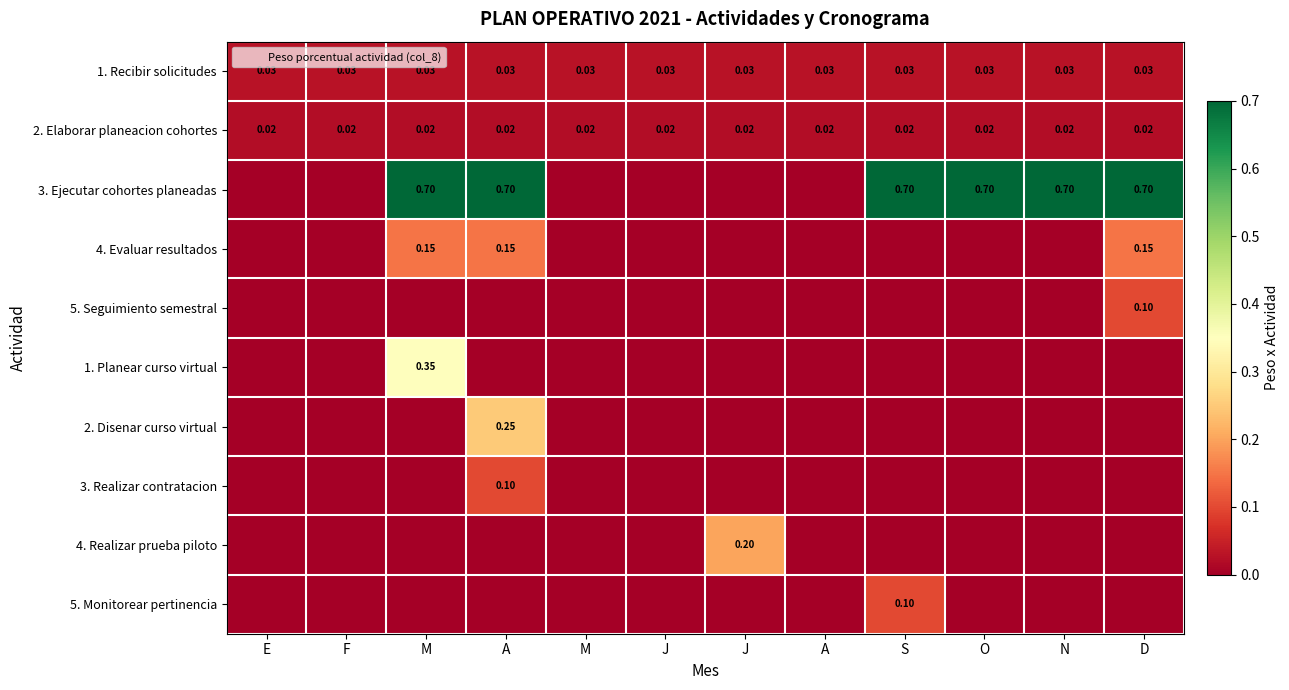

Is the value of 4. Realizar prueba piloto at F greater than the value of 5. Seguimiento semestral at D?

No